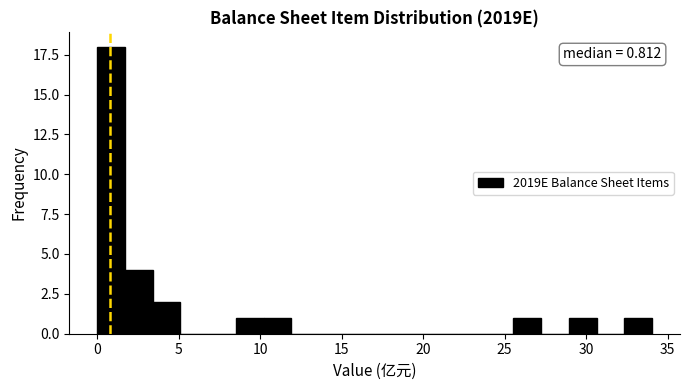

Around what value on the x-axis is the tallest bar? Give the approximate position of its centre, as read against the axis.

1.0